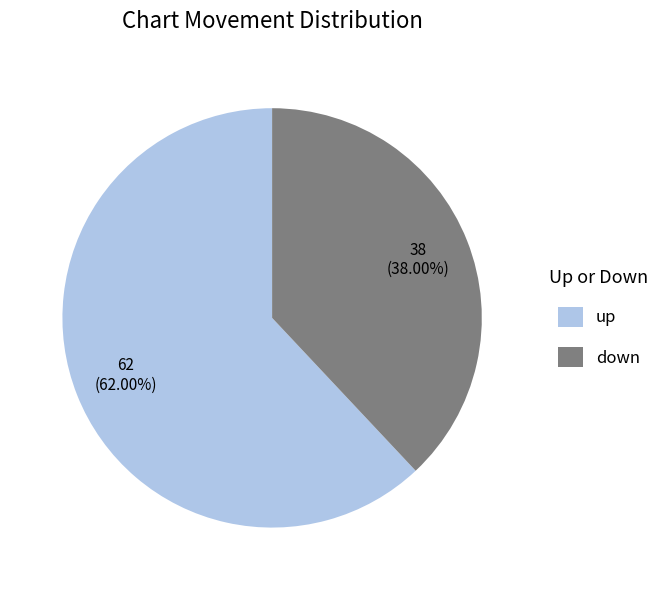

True or false: down accounts for 38% of the total.

True